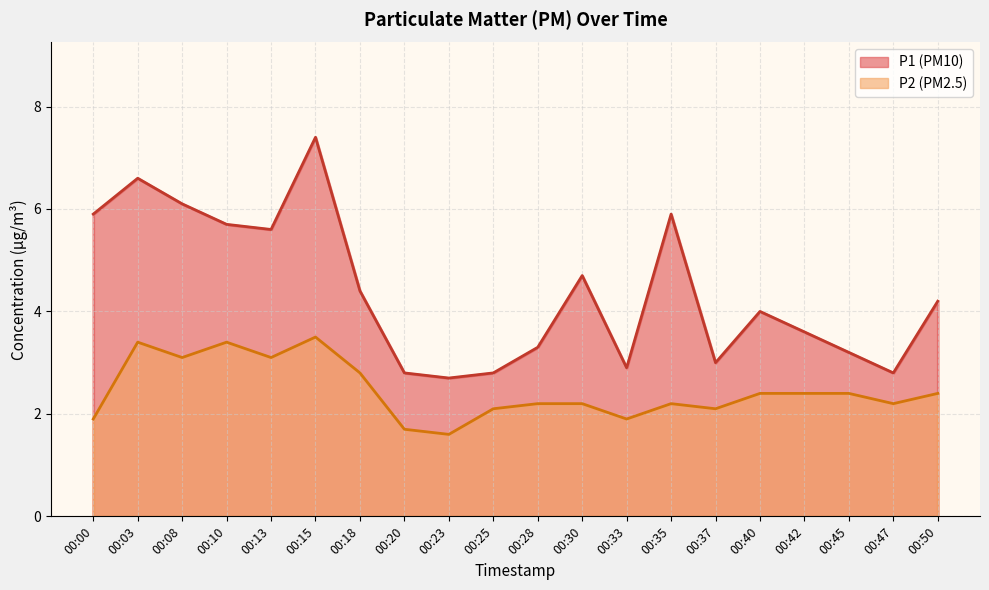

What is the greatest value displayed?

7.4